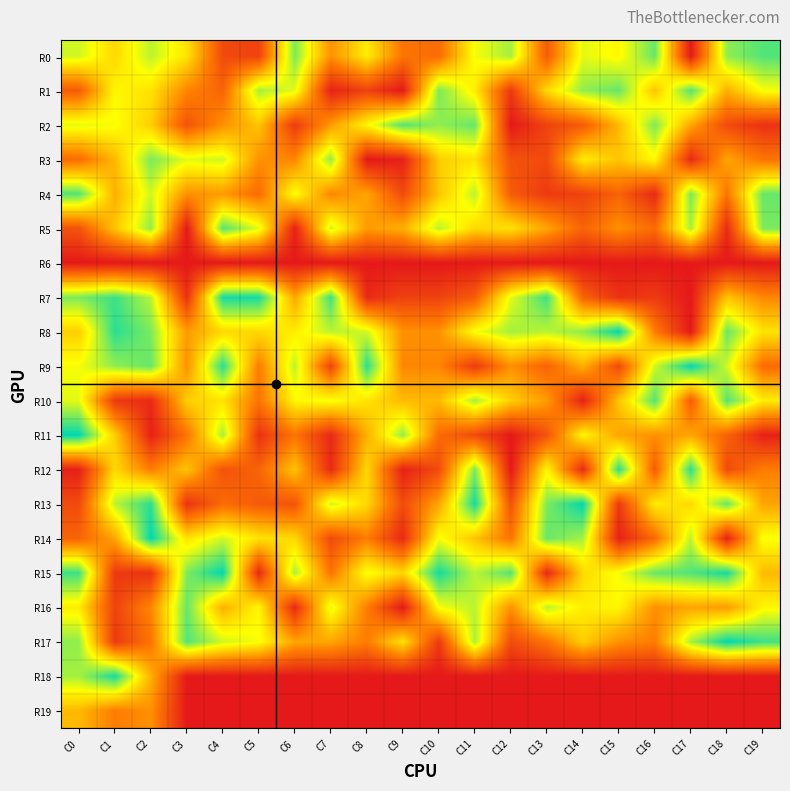

At how many categories does at least one series exceed 20?

20